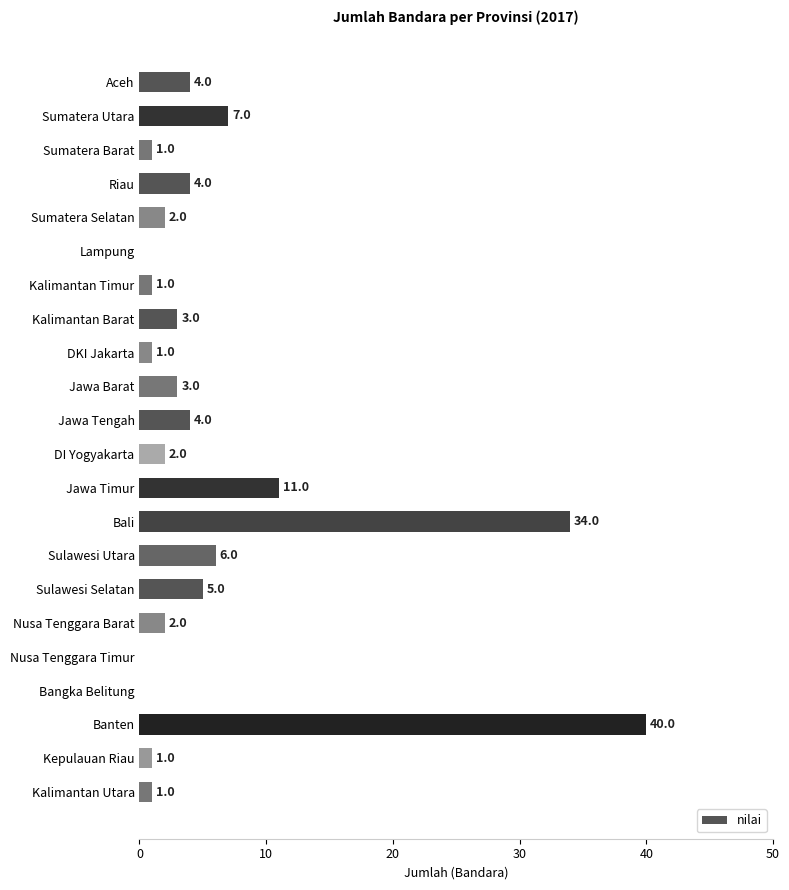

At which label is the value closest to 20?

Jawa Timur